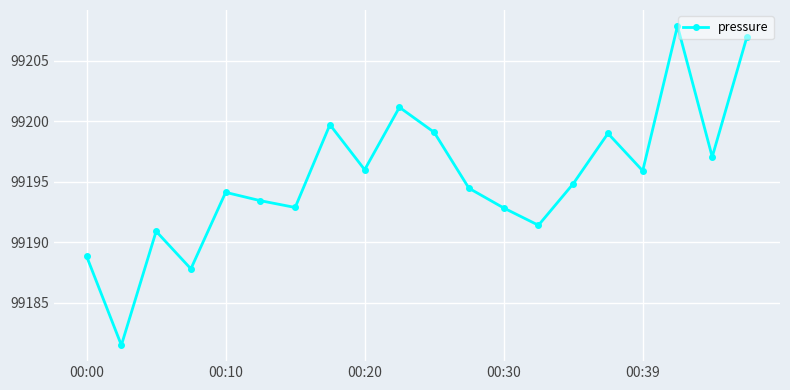

What is the value of the 2nd point from the left?

99181.5